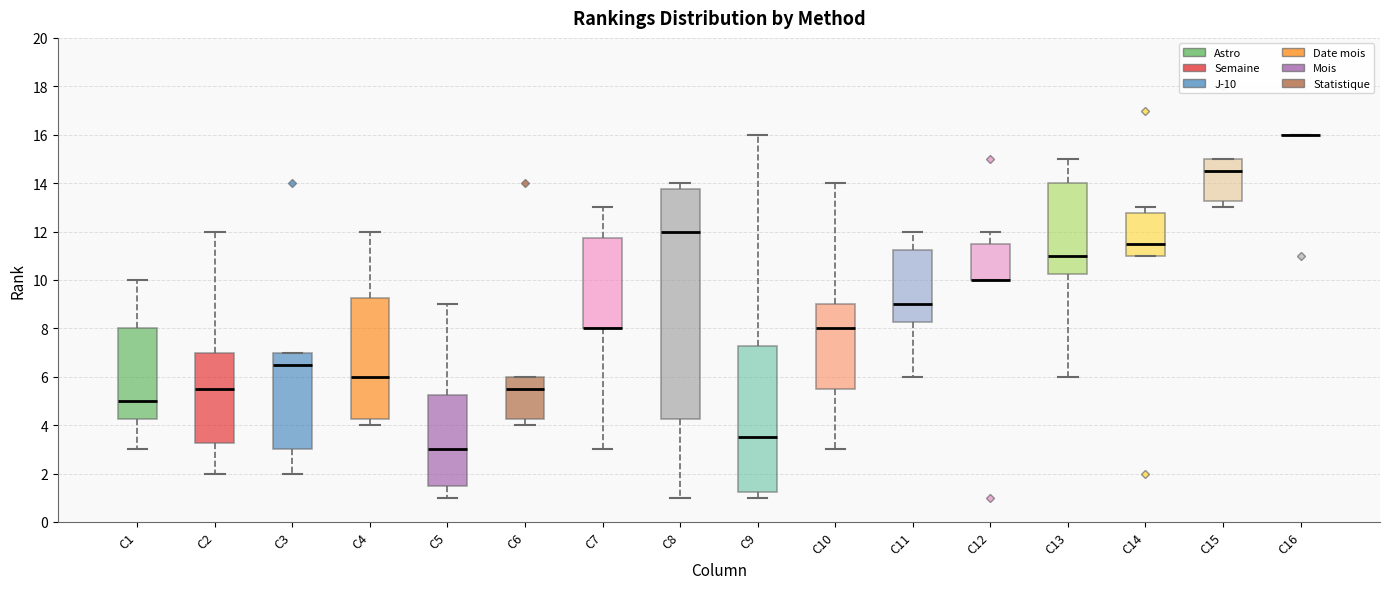

Reading left to right, transcribe this box plot: for each box, give where its median line is, the range the box spans, and where its two whiskers end, as read against the y-axis. The values are not printed on the chart, so give them approximately, as read against the axis.

C1: median 5.0, box 4.2 to 8.0, whiskers 3.0 to 10.0
C2: median 5.6, box 3.2 to 7.0, whiskers 2.0 to 12.0
C3: median 6.6, box 3.0 to 7.0, whiskers 2.0 to 7.0
C4: median 6.0, box 4.2 to 9.2, whiskers 4.0 to 12.0
C5: median 3.0, box 1.6 to 5.2, whiskers 1.0 to 9.0
C6: median 5.6, box 4.2 to 6.0, whiskers 4.0 to 6.0
C7: median 8.0 (drawn on the box's lower edge), box 8.0 to 11.8, whiskers 3.0 to 13.0
C8: median 12.0, box 4.2 to 13.8, whiskers 1.0 to 14.0
C9: median 3.6, box 1.2 to 7.2, whiskers 1.0 to 16.0
C10: median 8.0, box 5.6 to 9.0, whiskers 3.0 to 14.0
C11: median 9.0, box 8.2 to 11.2, whiskers 6.0 to 12.0
C12: median 10.0 (drawn on the box's lower edge), box 10.0 to 11.6, whiskers 10.0 to 12.0
C13: median 11.0, box 10.2 to 14.0, whiskers 6.0 to 15.0
C14: median 11.6, box 11.0 to 12.8, whiskers 11.0 to 13.0
C15: median 14.6, box 13.2 to 15.0, whiskers 13.0 to 15.0
C16: box collapsed to a line at 16.0, whiskers 16.0 to 16.0